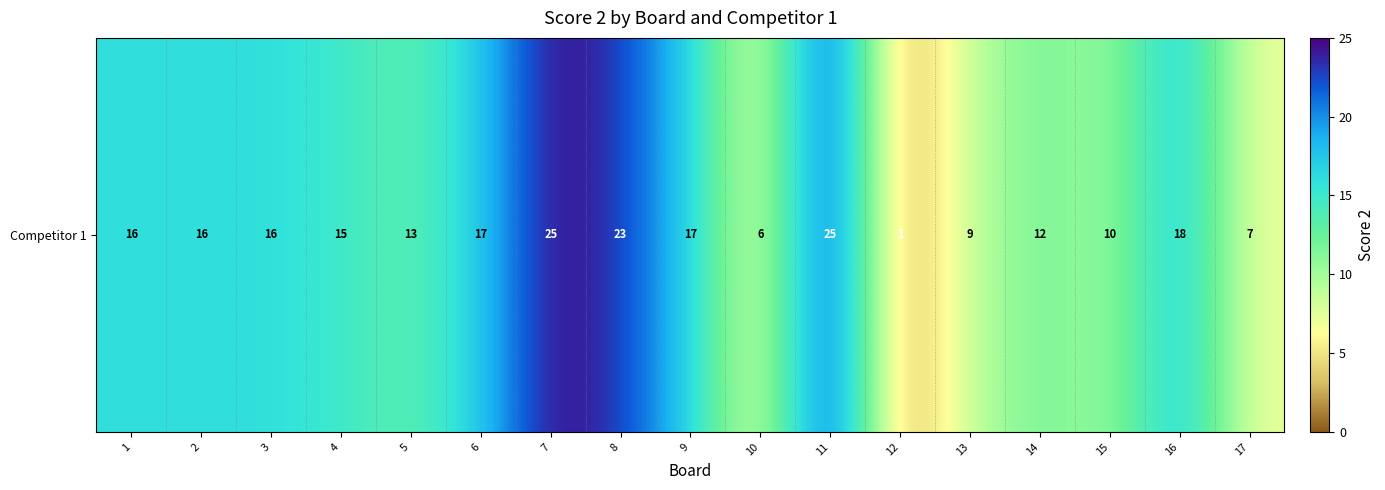

How many series are shown in this chart?

1